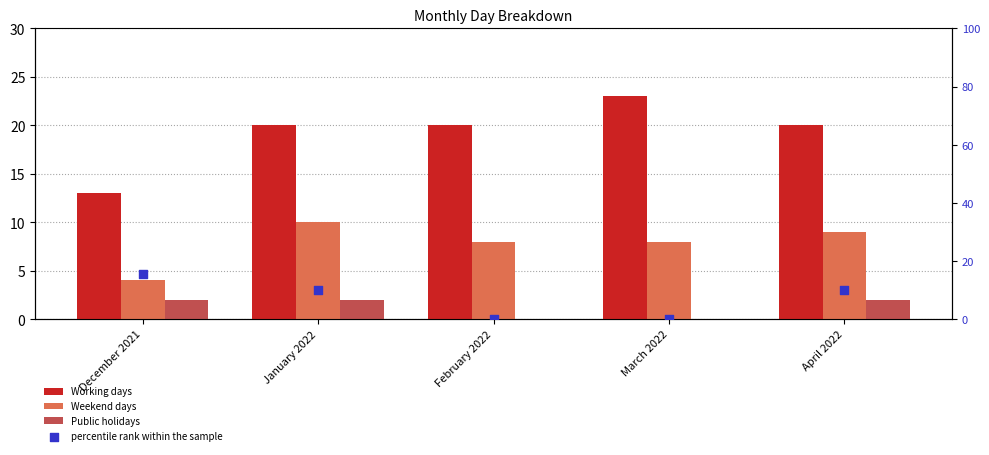

What are all the series names shown in the legend?

Working days, Weekend days, Public holidays, percentile rank within the sample